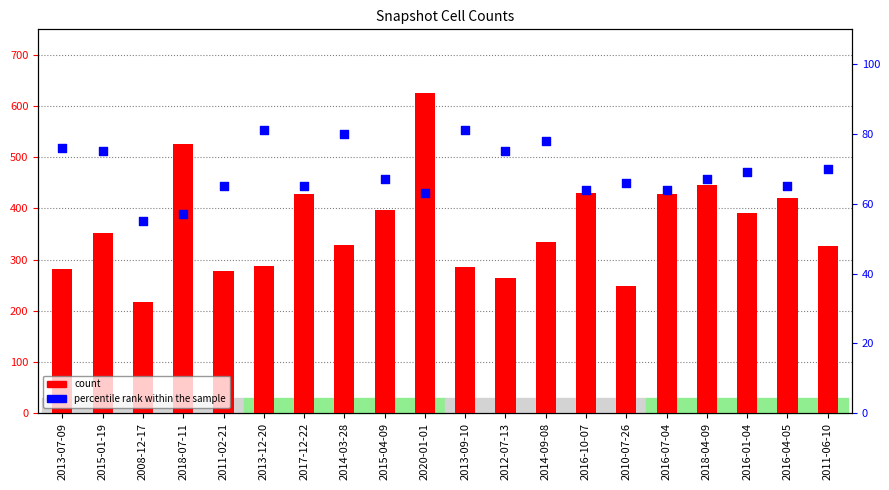

Which series has the widest spread of Y values?

count